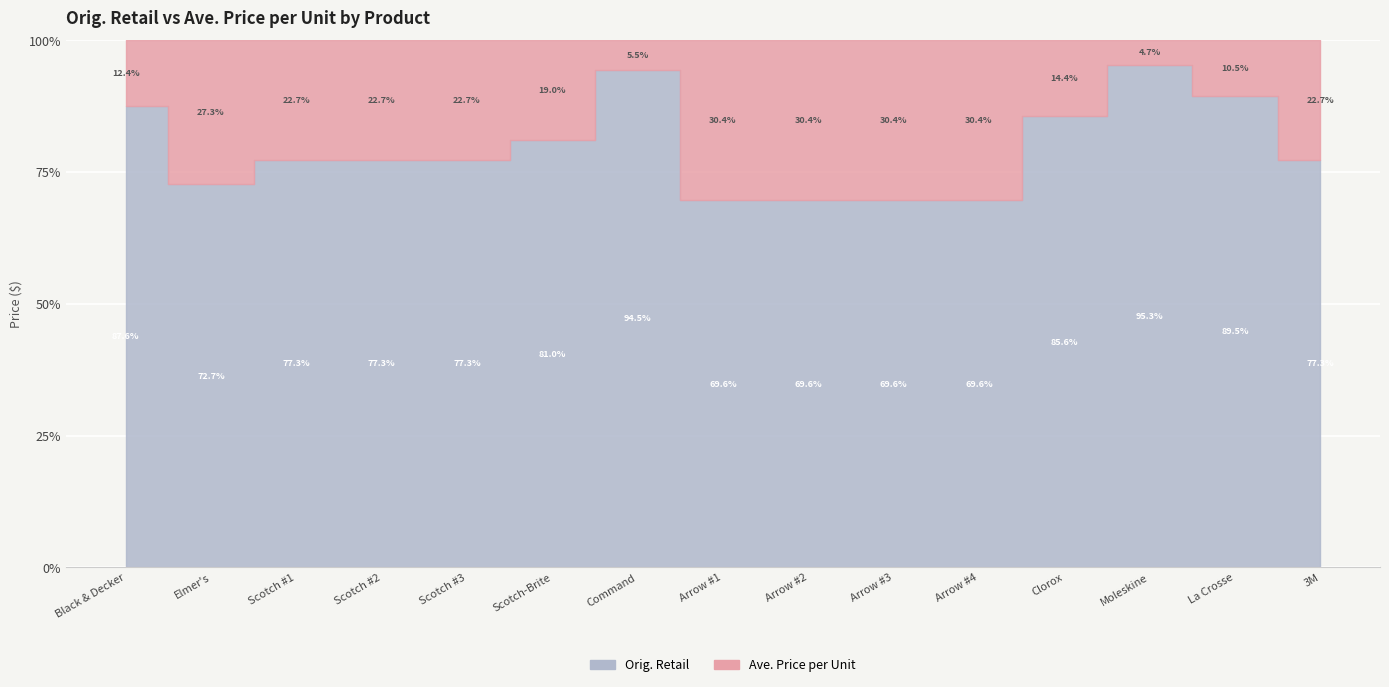

Rank the series at Scotch #1 from lowest to highest value.

Ave. Price per Unit, Orig. Retail